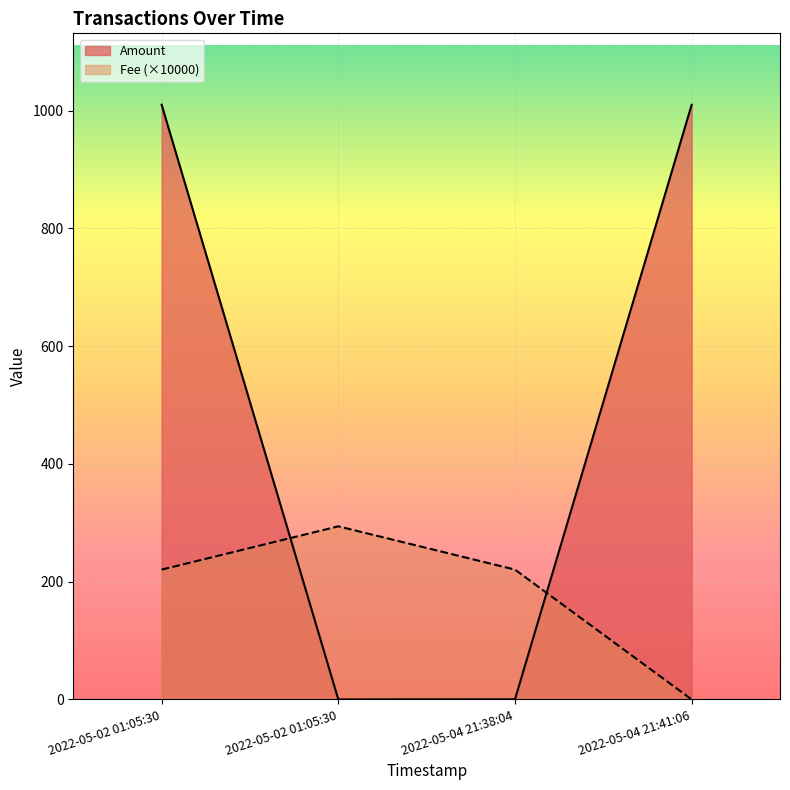

Does the chart display data point markers on the line(s)?

No